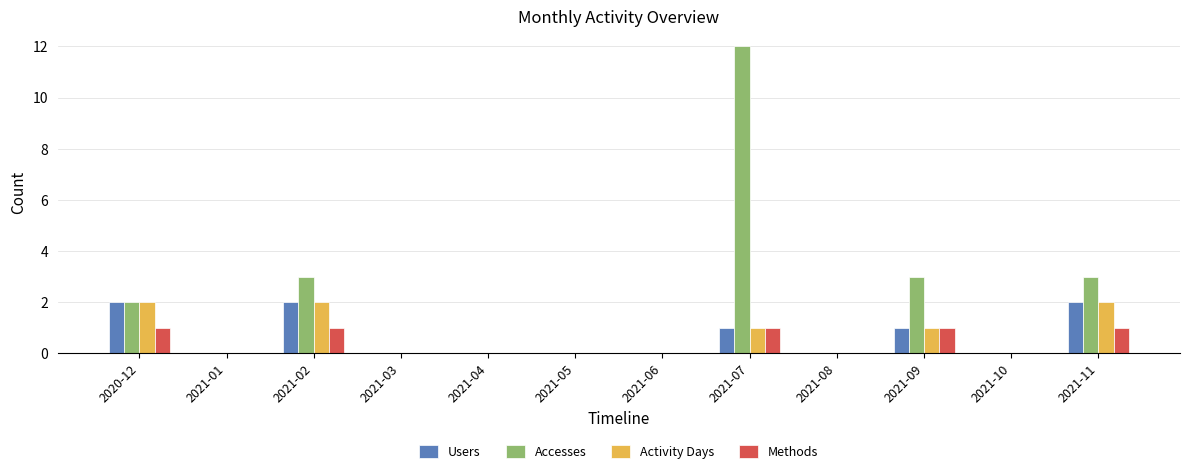

What is the total value across all series at 2021-02?

8